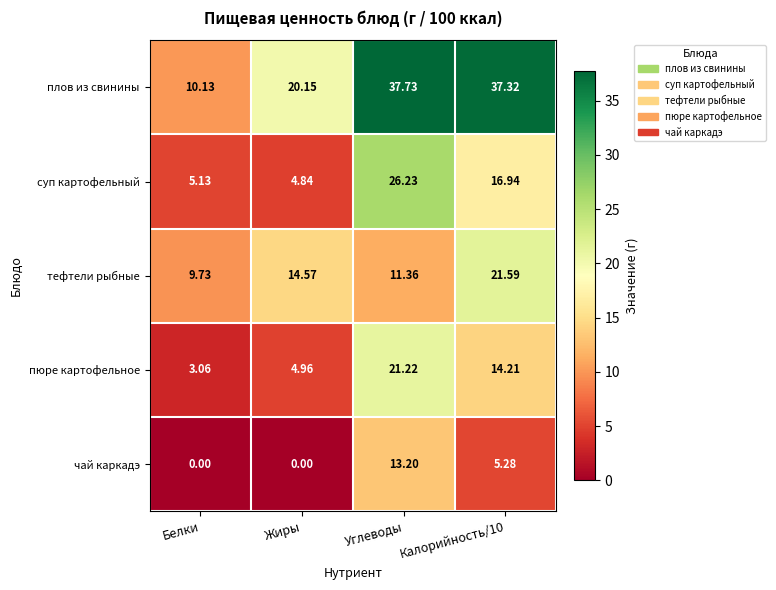

Where does the чай каркадэ series first go above 5?

Углеводы